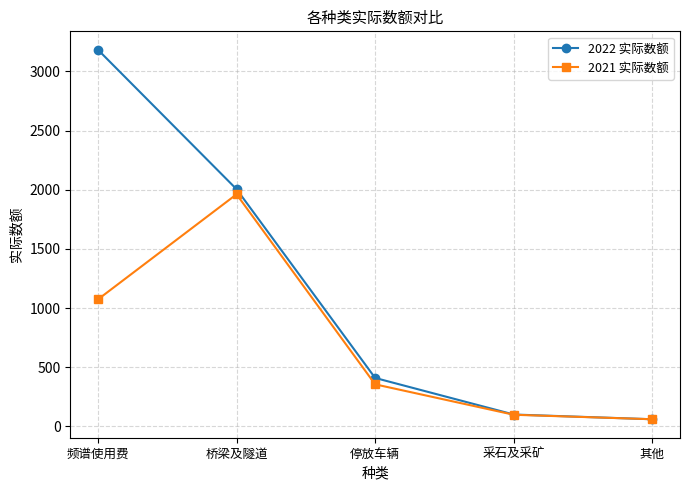

True or false: 2021 实际数额 has more than 0 points higher than both neighbors.

True